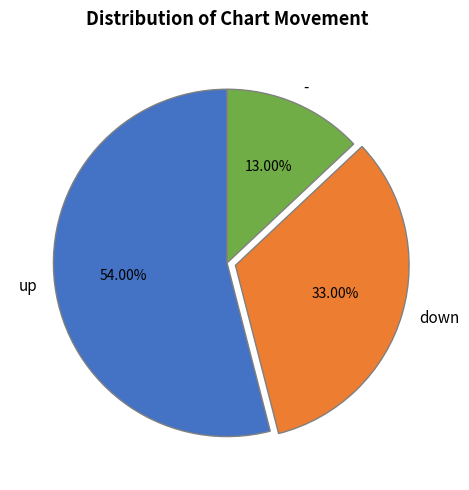

Combined, what portion of the pie is down and up?

87.0%